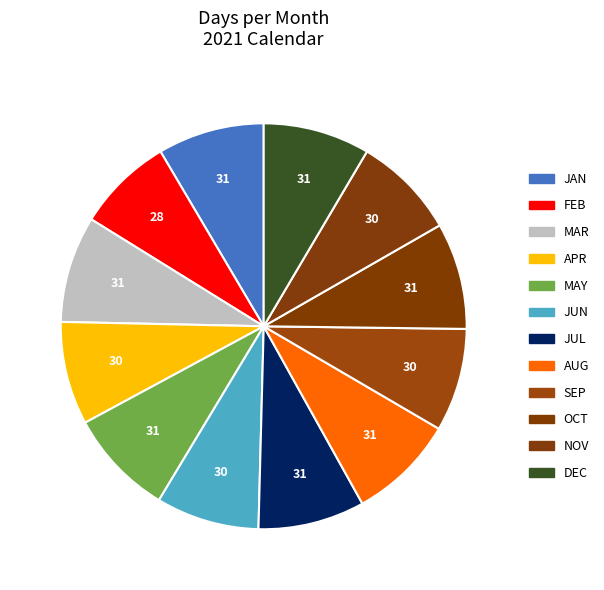

What percentage do JUN and SEP together represent?

16.4%